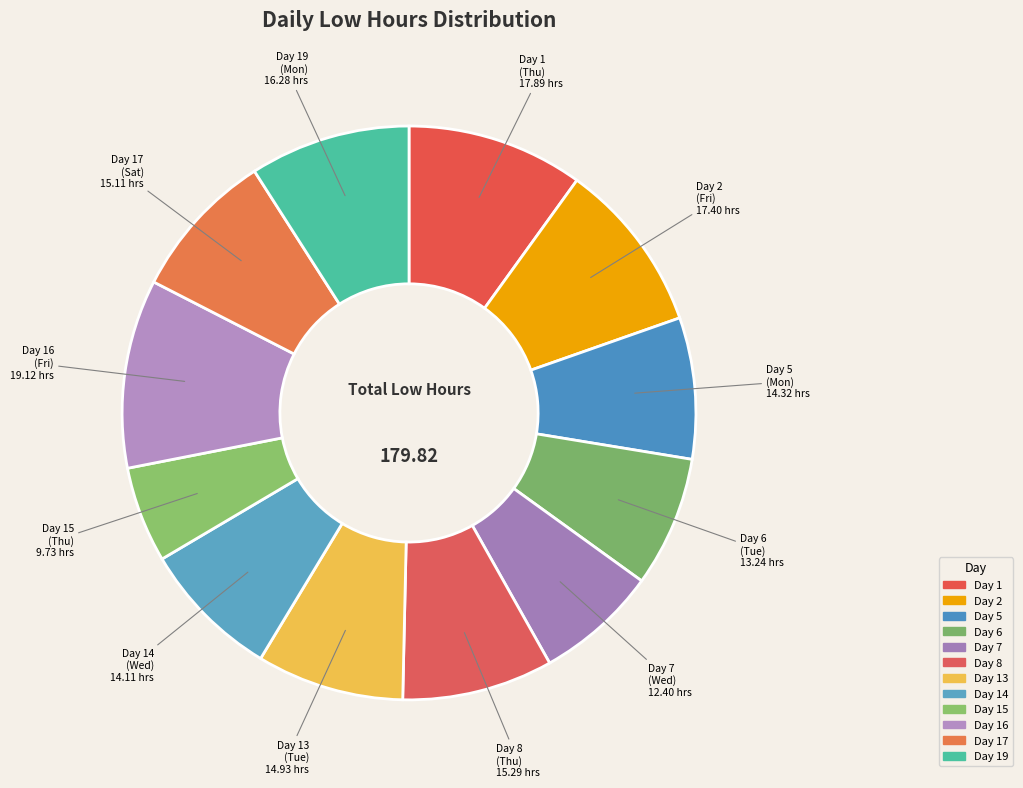

How many segments does this pie chart have?

12